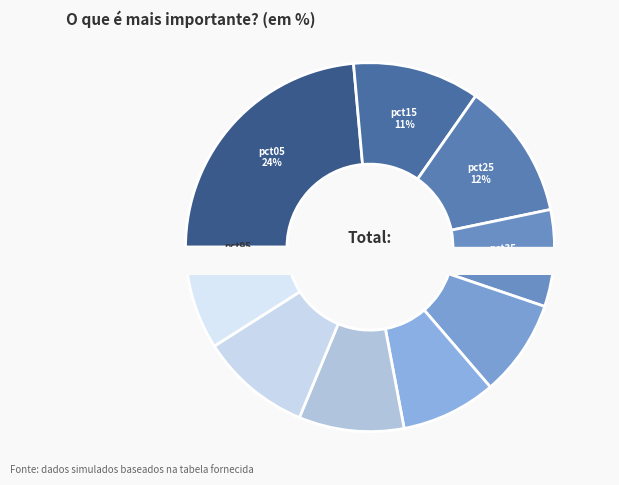

Count the number of slices in the pie.

10